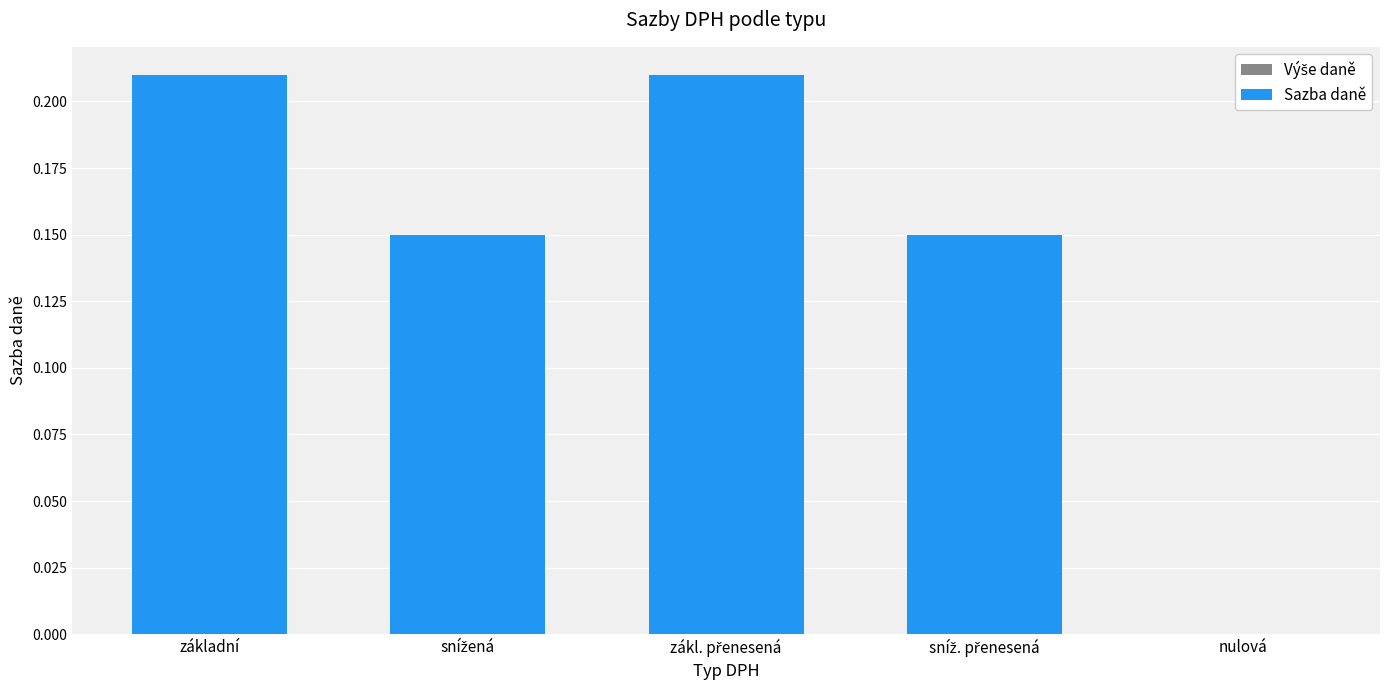

Between nulová and základní, which is larger?

základní